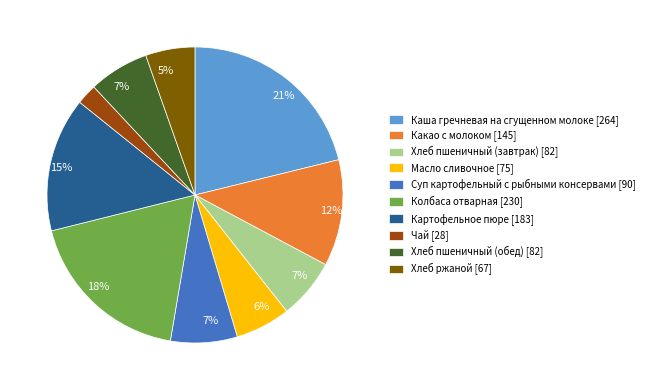

Does any single category account for the majority?

No